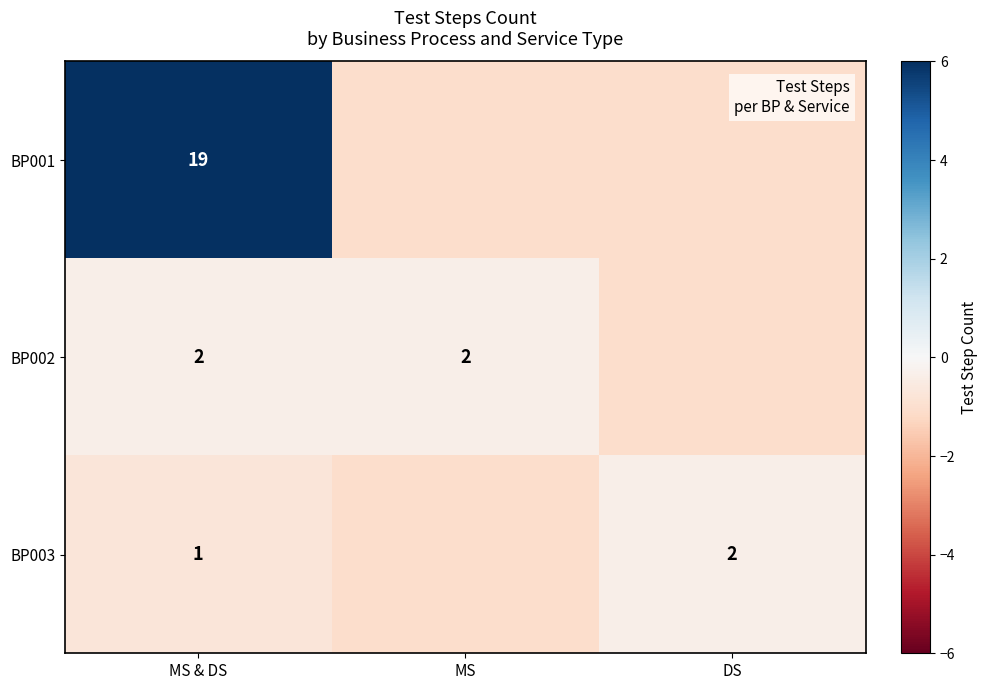

List the labels in order of BP001 value, largest first.

MS & DS, MS, DS